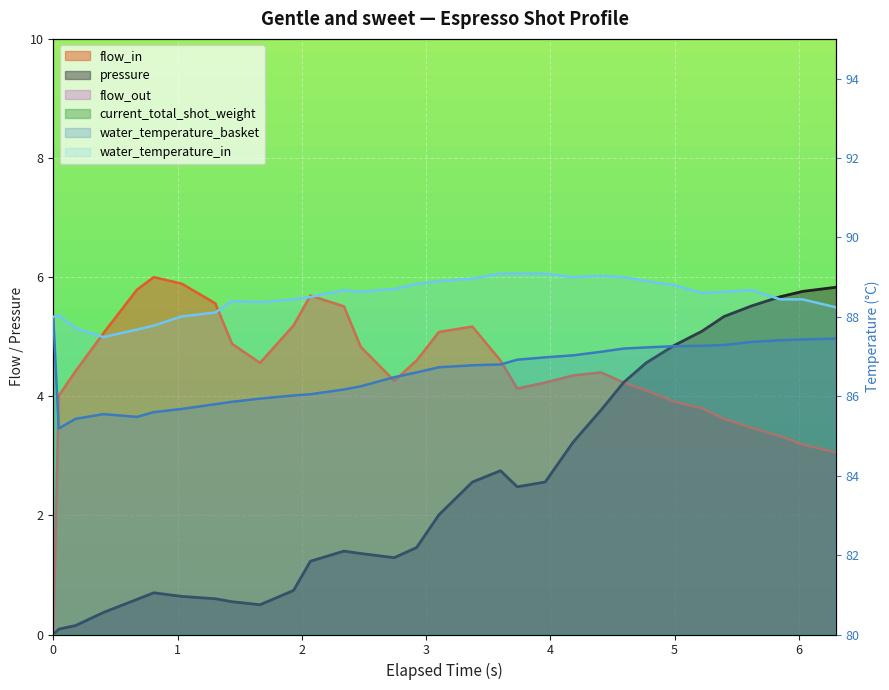

What is the maximum value shown in the chart?

89.1